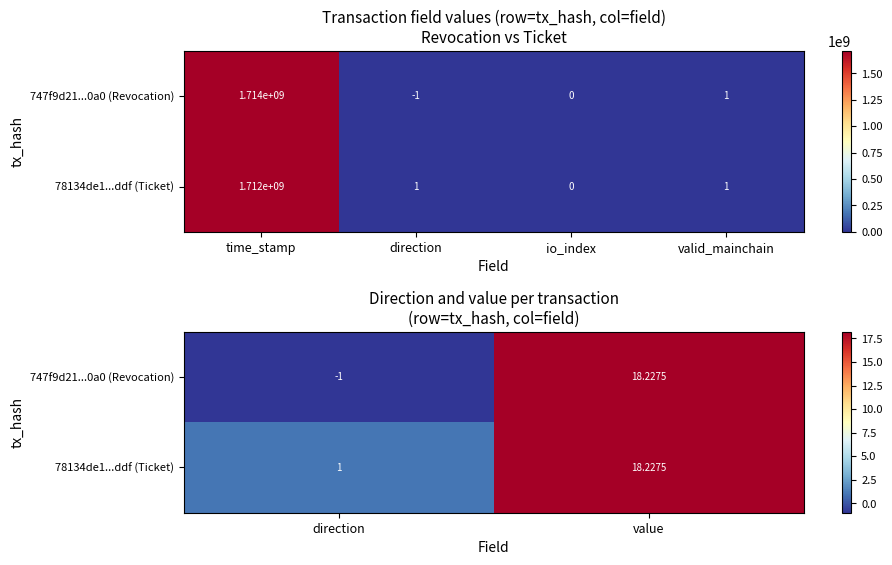

What is the sum of all 747f9d21...0a0 (Revocation) values?

17.2